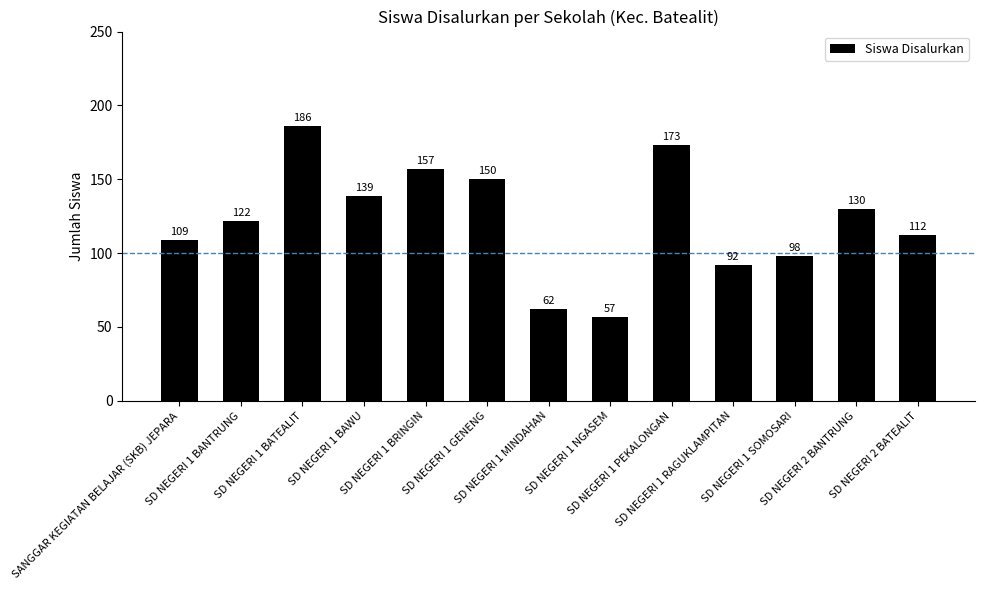

Rank the categories by value from lowest to highest.

SD NEGERI 1 NGASEM, SD NEGERI 1 MINDAHAN, SD NEGERI 1 RAGUKLAMPITAN, SD NEGERI 1 SOMOSARI, SANGGAR KEGIATAN BELAJAR (SKB) JEPARA, SD NEGERI 2 BATEALIT, SD NEGERI 1 BANTRUNG, SD NEGERI 2 BANTRUNG, SD NEGERI 1 BAWU, SD NEGERI 1 GENENG, SD NEGERI 1 BRINGIN, SD NEGERI 1 PEKALONGAN, SD NEGERI 1 BATEALIT